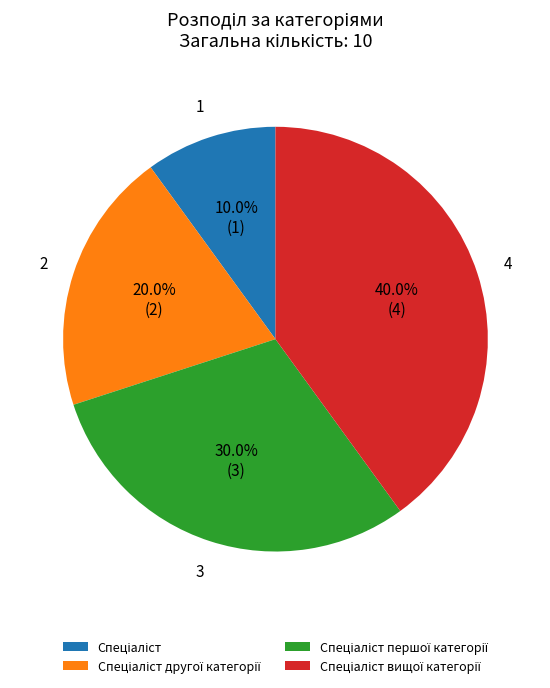

Is there any slice that represents more than half of the pie?

No